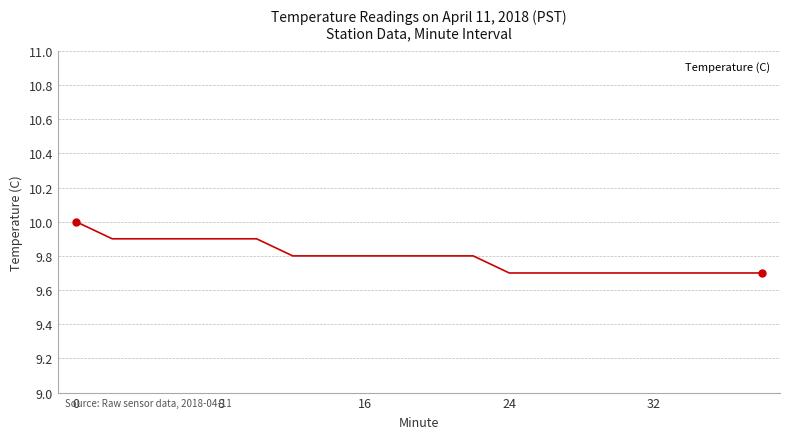

What is the value of the 11th point from the left?

9.8